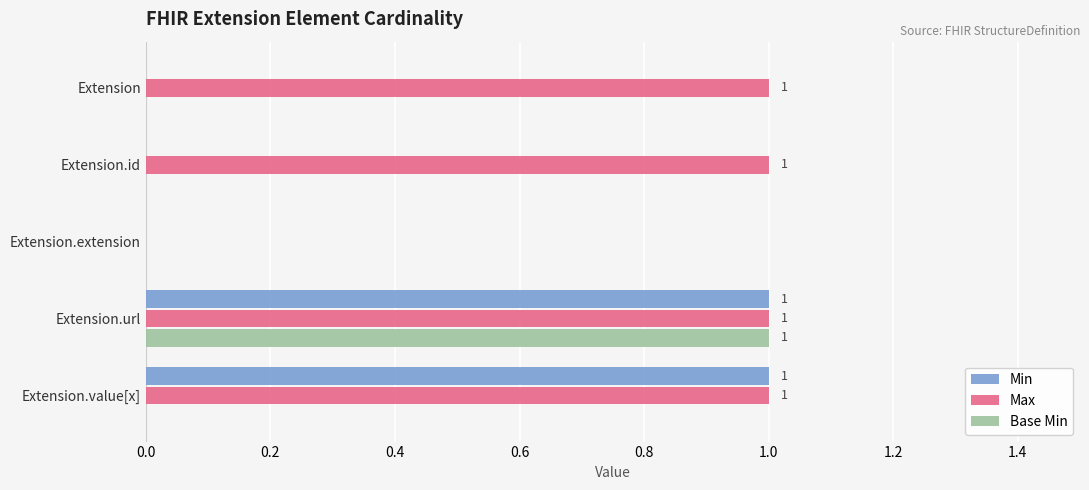

What is the sum of all Max values?

4